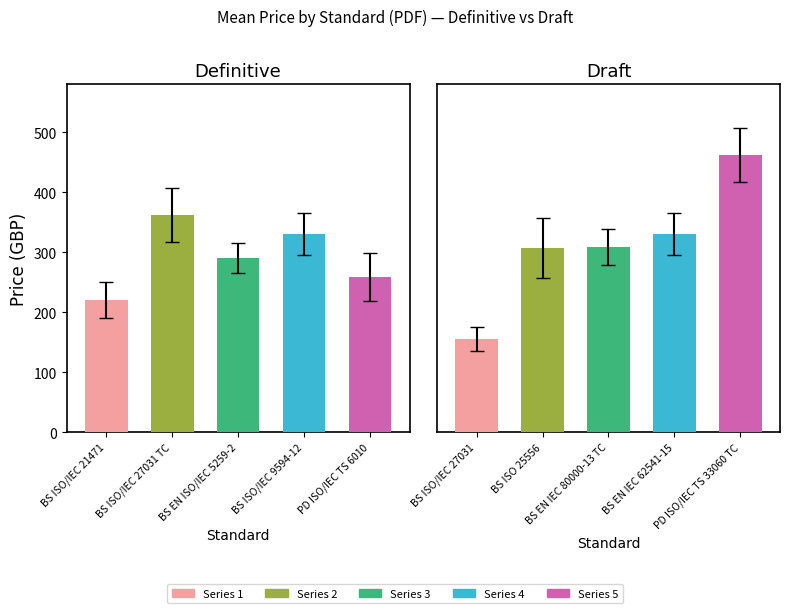

The Definitive series shows 330 at BS ISO/IEC 9594-12. True or false?

True